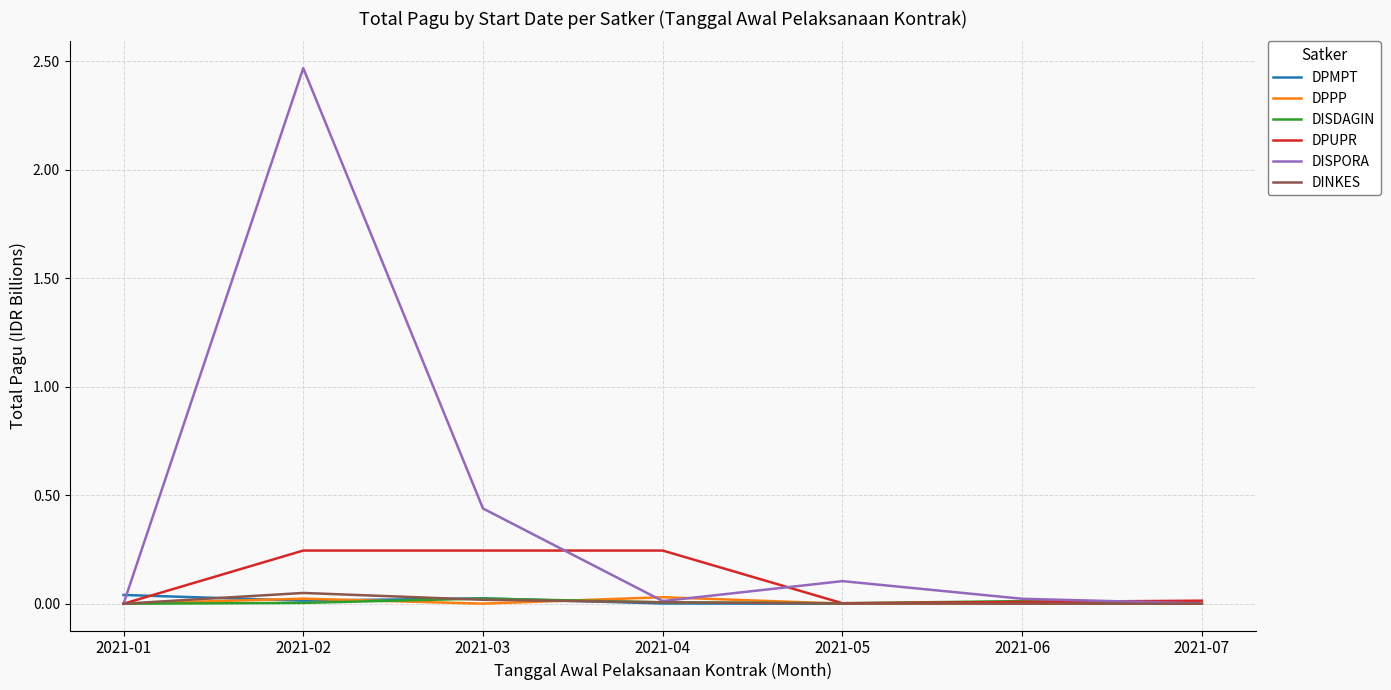

At which category is the sum across all series the highest?

2021-02